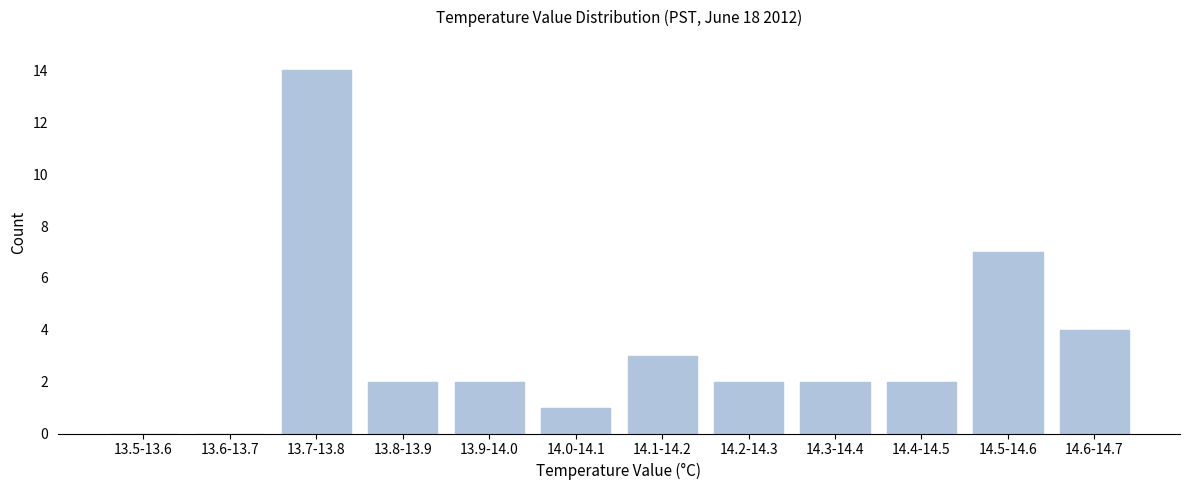

Reading left to right, what are all the values shown in this chart?

13.5-13.6=0	13.6-13.7=0	13.7-13.8=14	13.8-13.9=2	13.9-14.0=2	14.0-14.1=1	14.1-14.2=3	14.2-14.3=2	14.3-14.4=2	14.4-14.5=2	14.5-14.6=7	14.6-14.7=4